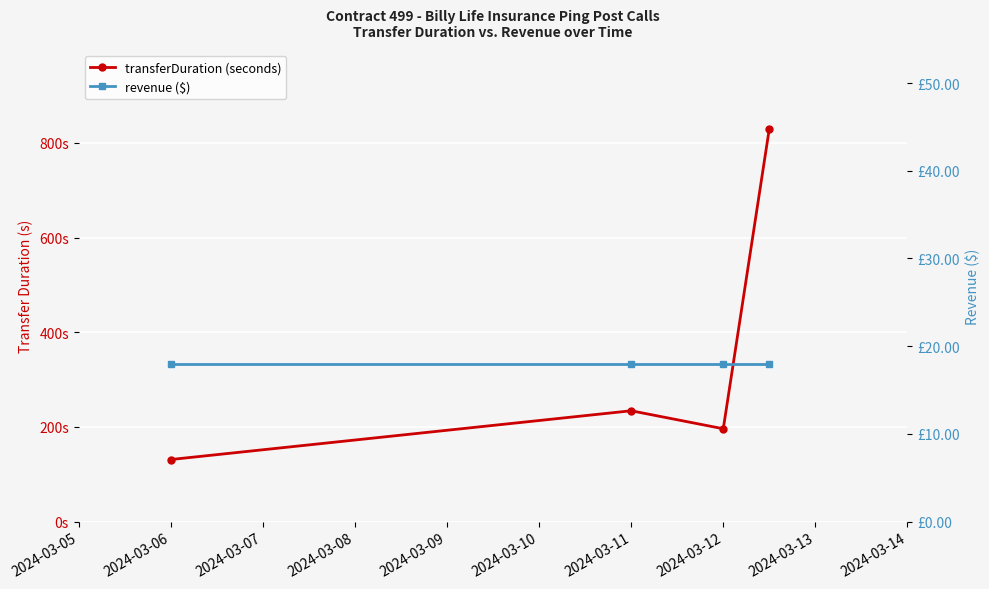

True or false: revenue ($) and transferDuration (seconds) intersect in this chart.

False